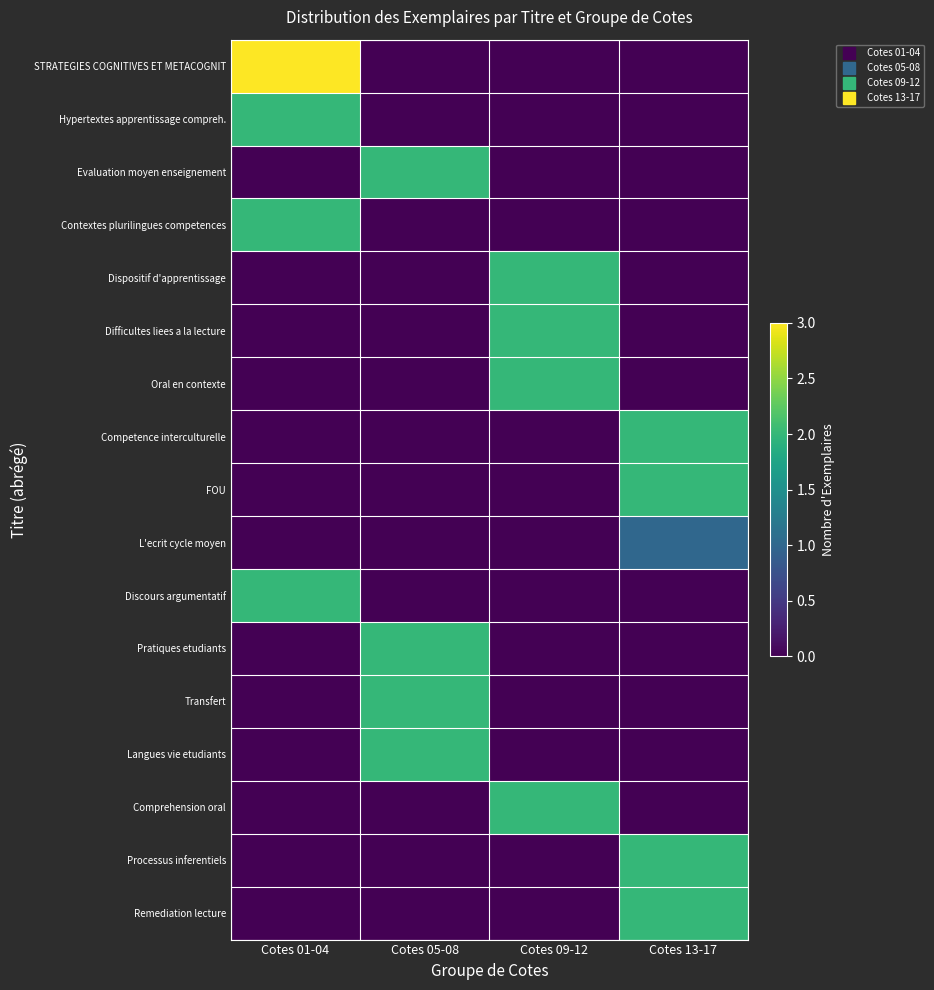

Which series has the largest total across all categories?

STRATEGIES COGNITIVES ET METACOGNIT